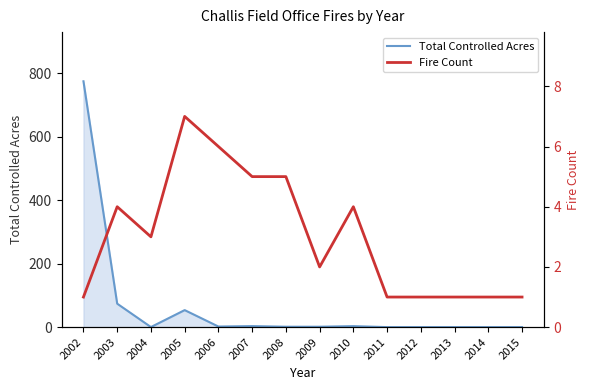

Where is the first local maximum for Fire Count?

2003